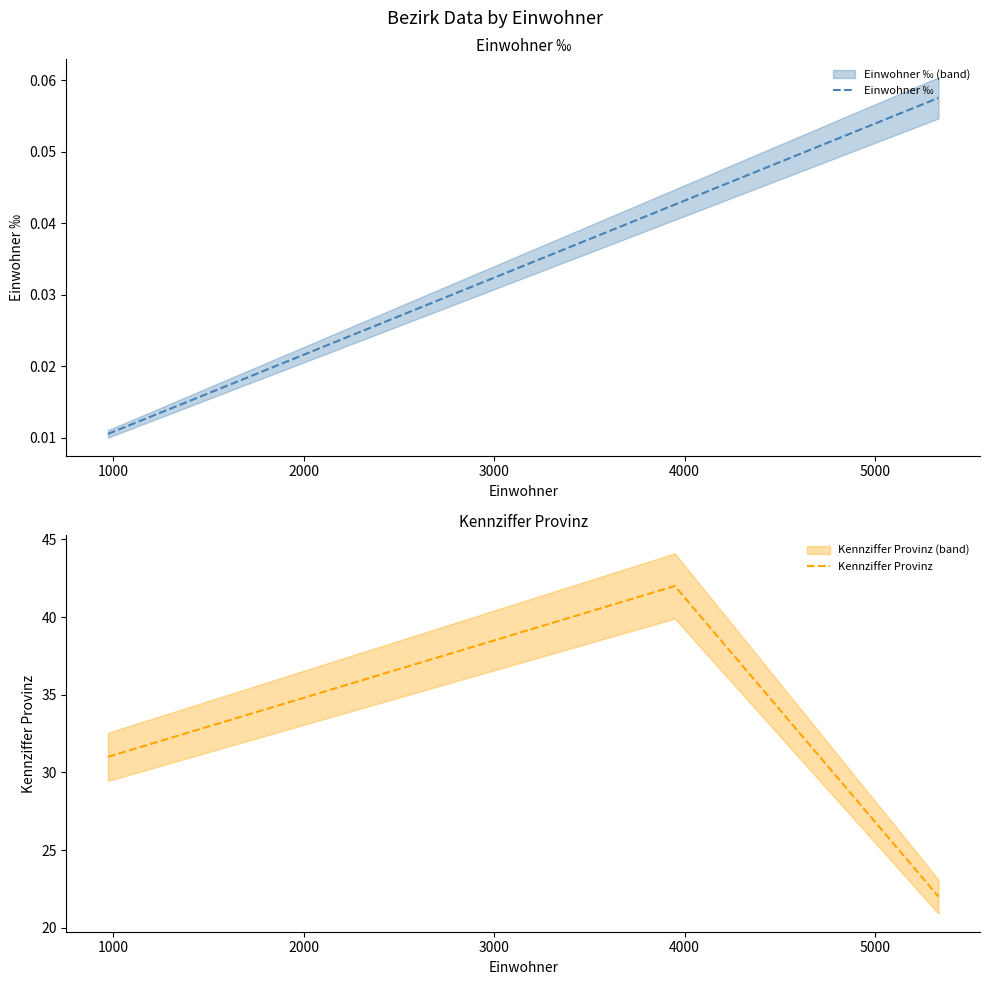

How many lines are shown in the chart?

2